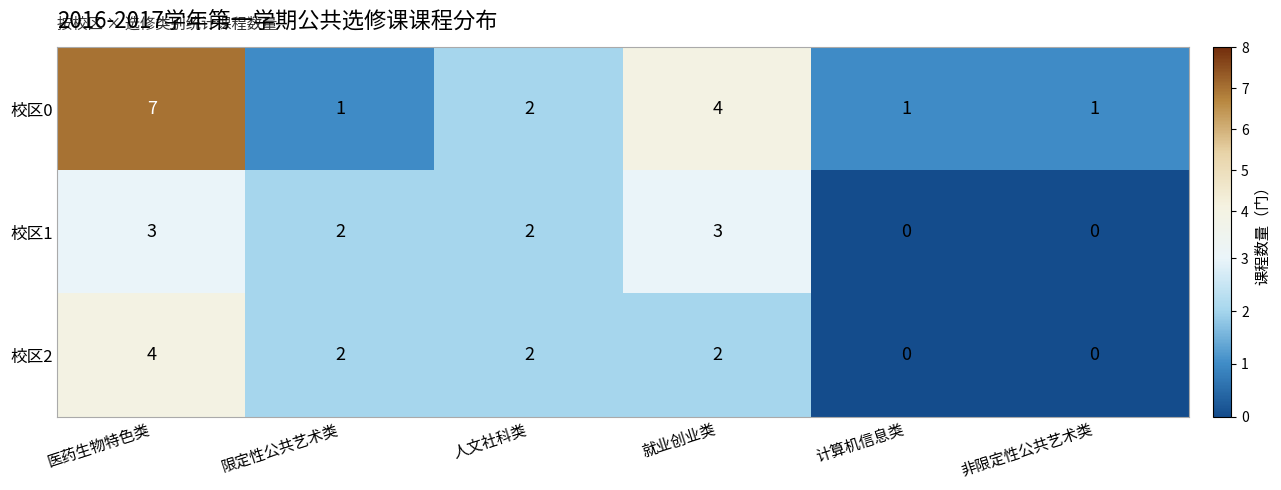

Which label corresponds to the largest value in the chart?

医药生物特色类